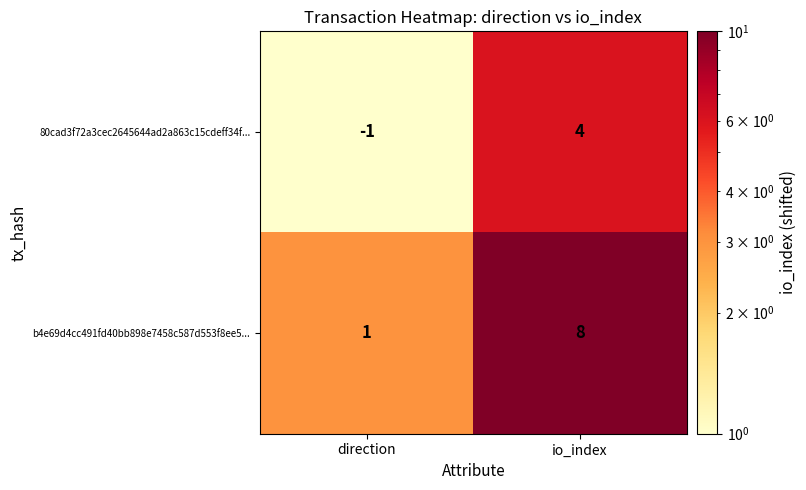

Which series has the largest range (max minus min)?

b4e69d4cc491fd40bb898e7458c587d553f8ee5...